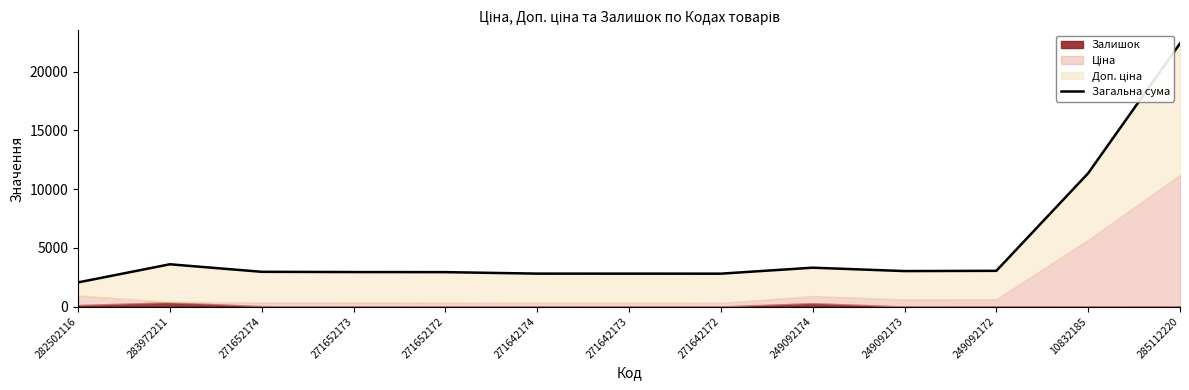

Reading left to right, transcribe all the data shown in this chart.

2052.7	3597.1	2956.1	2935.1	2928.1	2801.7	2799.7	2797.7	3306.6	3018.6	3039.6	11349.6	22393.3